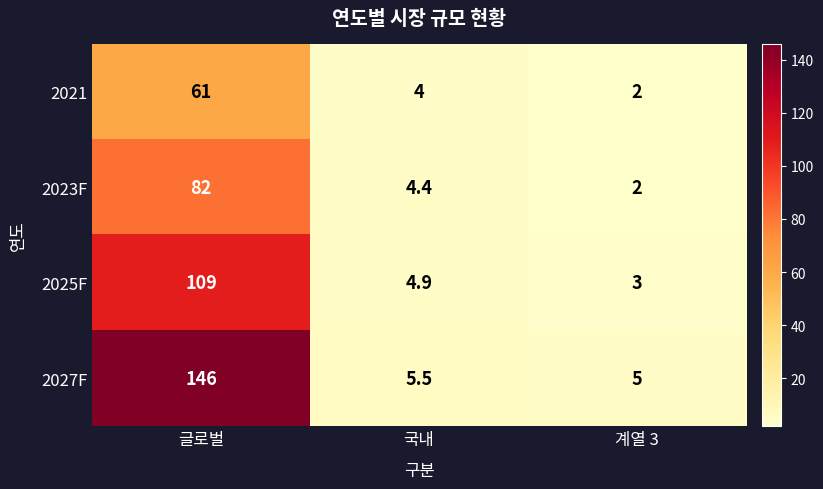

At which category is the sum across all series the highest?

글로벌